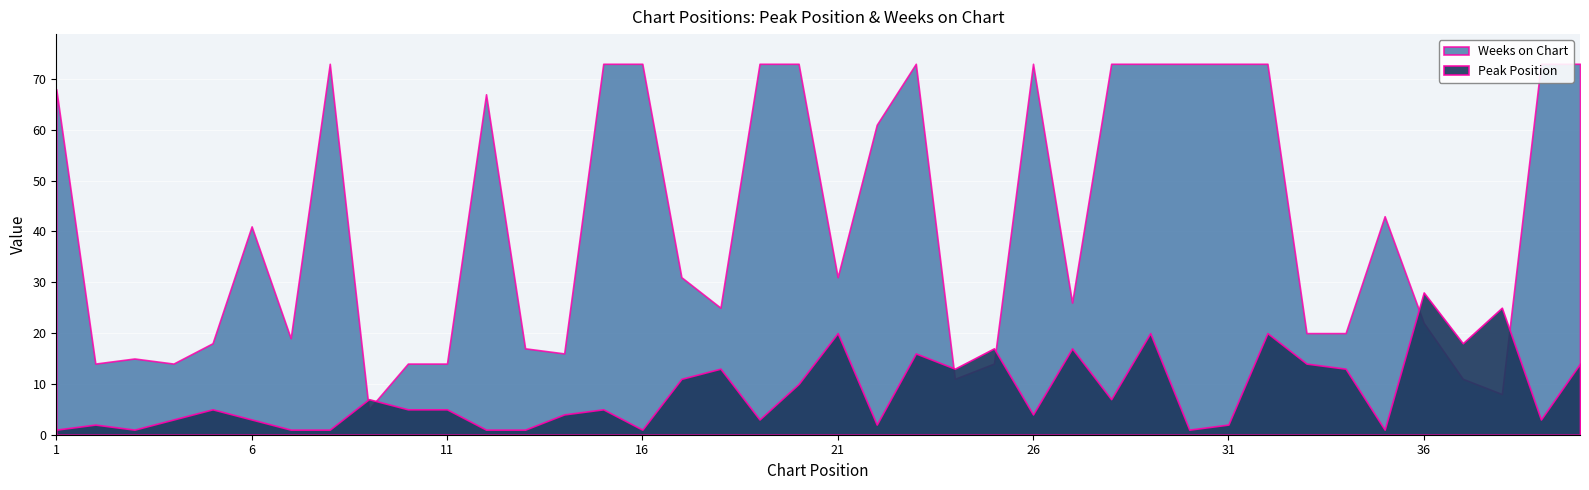

What is the maximum value for Weeks on Chart?

73